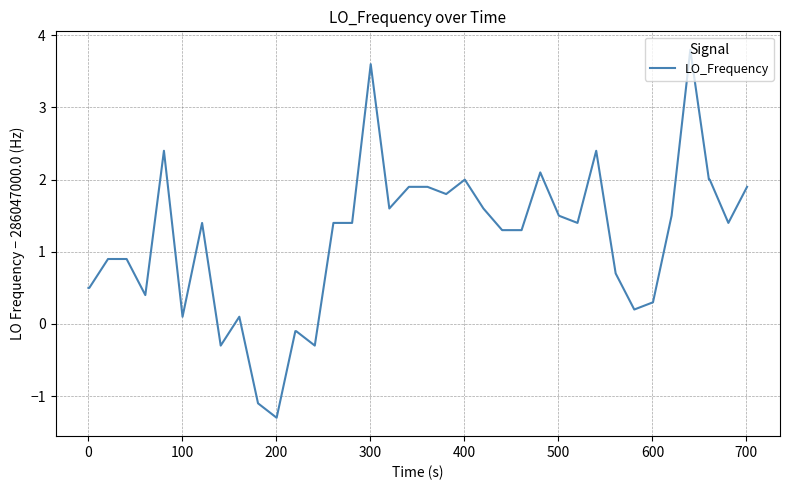

Reading left to right, extract all data points from this chart.

0.5	0.5	0.9	0.9	0.4	2.4	0.1	1.4	-0.3	0.1	-1.1	-1.3	-0.1	-0.1	-0.3	1.4	1.4	3.6	1.6	1.9	1.9	1.8	2.0	1.6	1.3	1.3	1.3	2.1	1.5	1.4	2.4	0.7	0.2	0.3	1.5	3.8	2.0	2.0	1.4	1.9